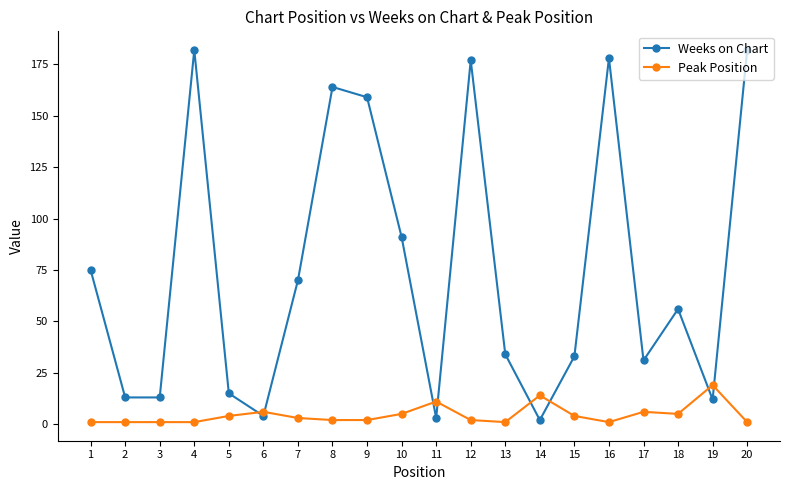

What is the greatest value displayed?

182